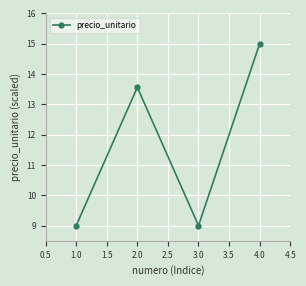

What is the change in value from 1.0 to 2.0?

+4.6